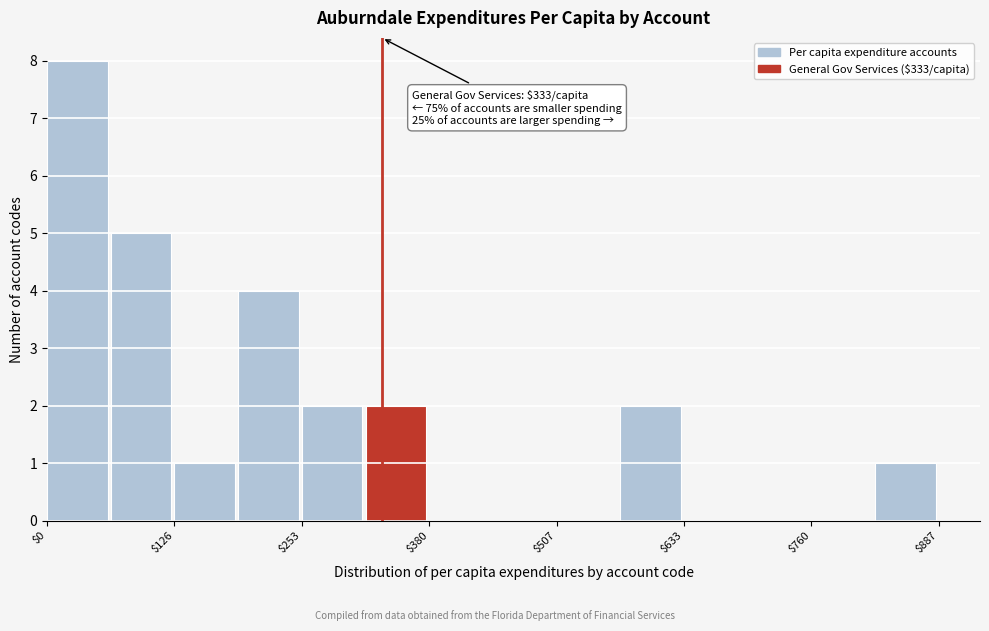

Read against the x-axis, roughly where is the centre of the tallest bar?

40